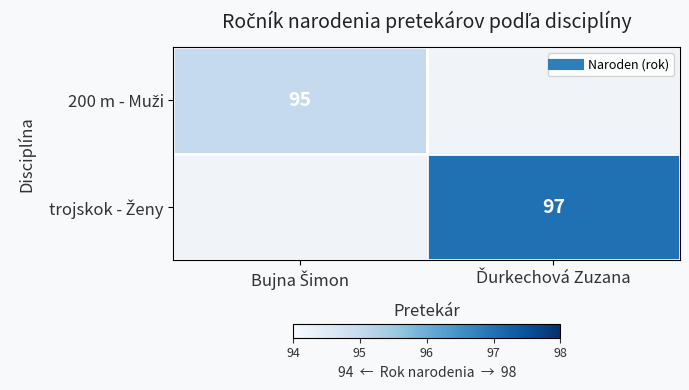

At which label does trojskok - Ženy reach its minimum?

Bujna Šimon